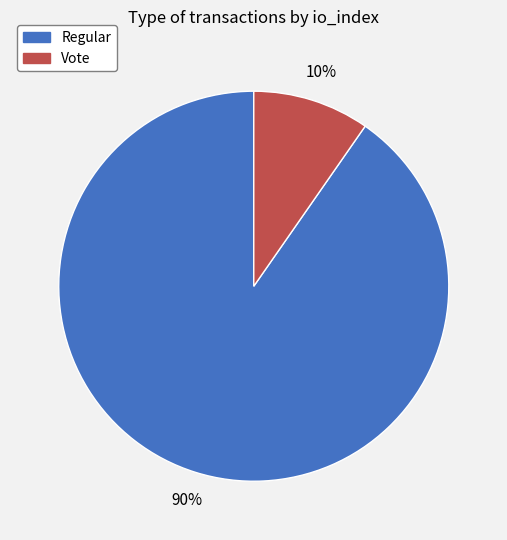

Is it true that Regular is 79% of the pie?

False